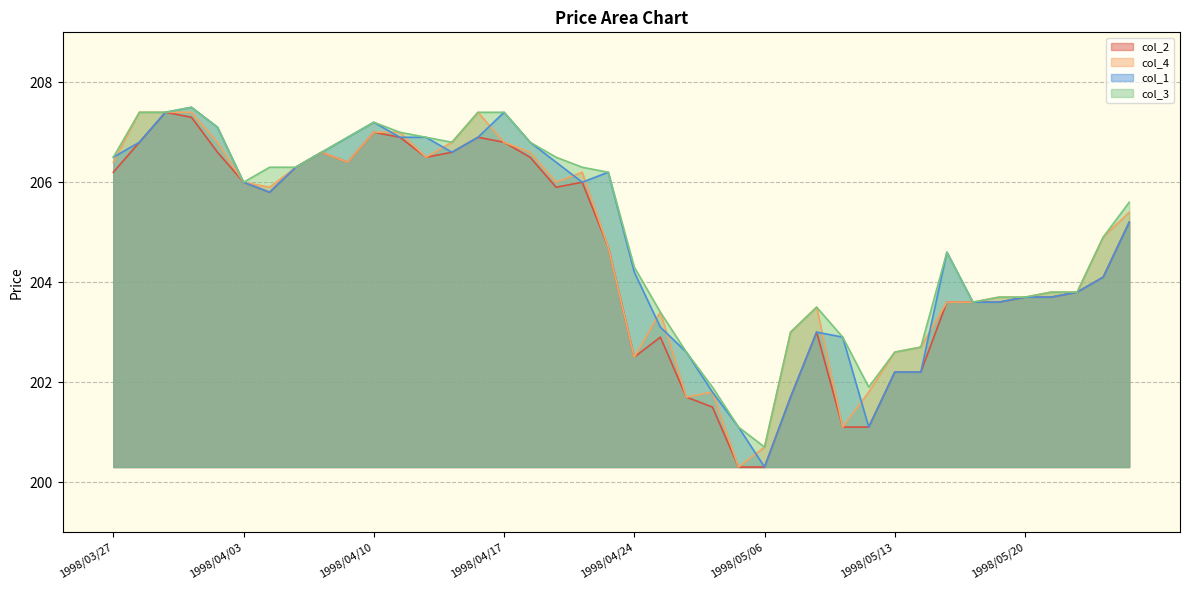

How many interior local peaks does the col_4 series have?

6